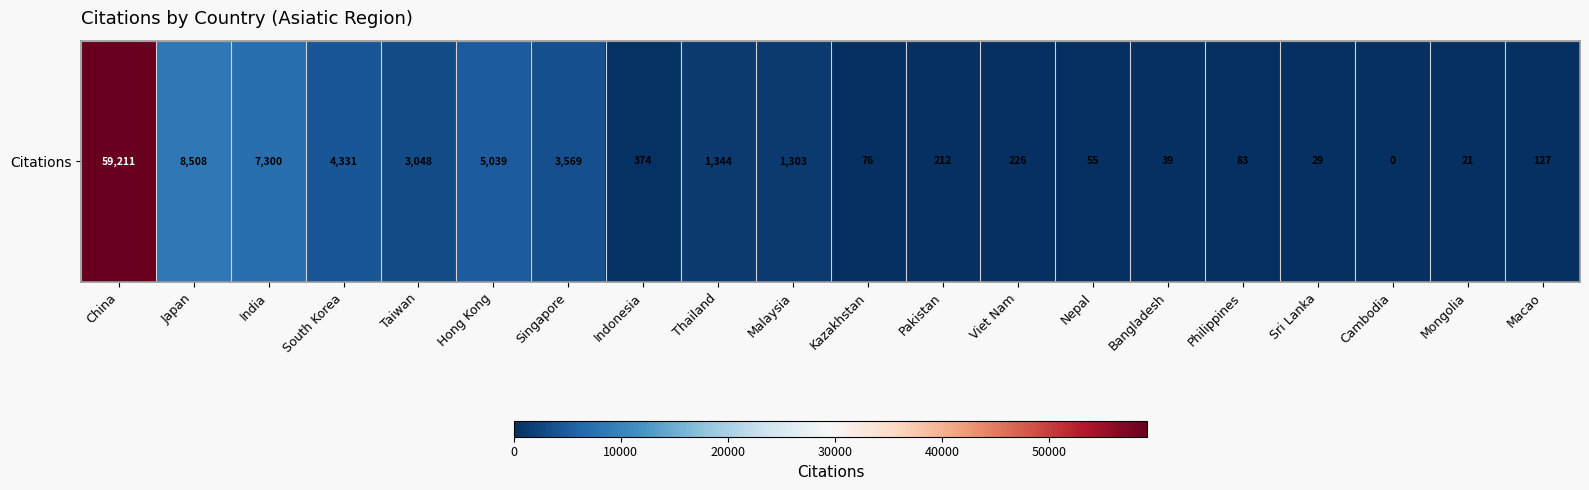

Which label corresponds to the largest value in the chart?

China